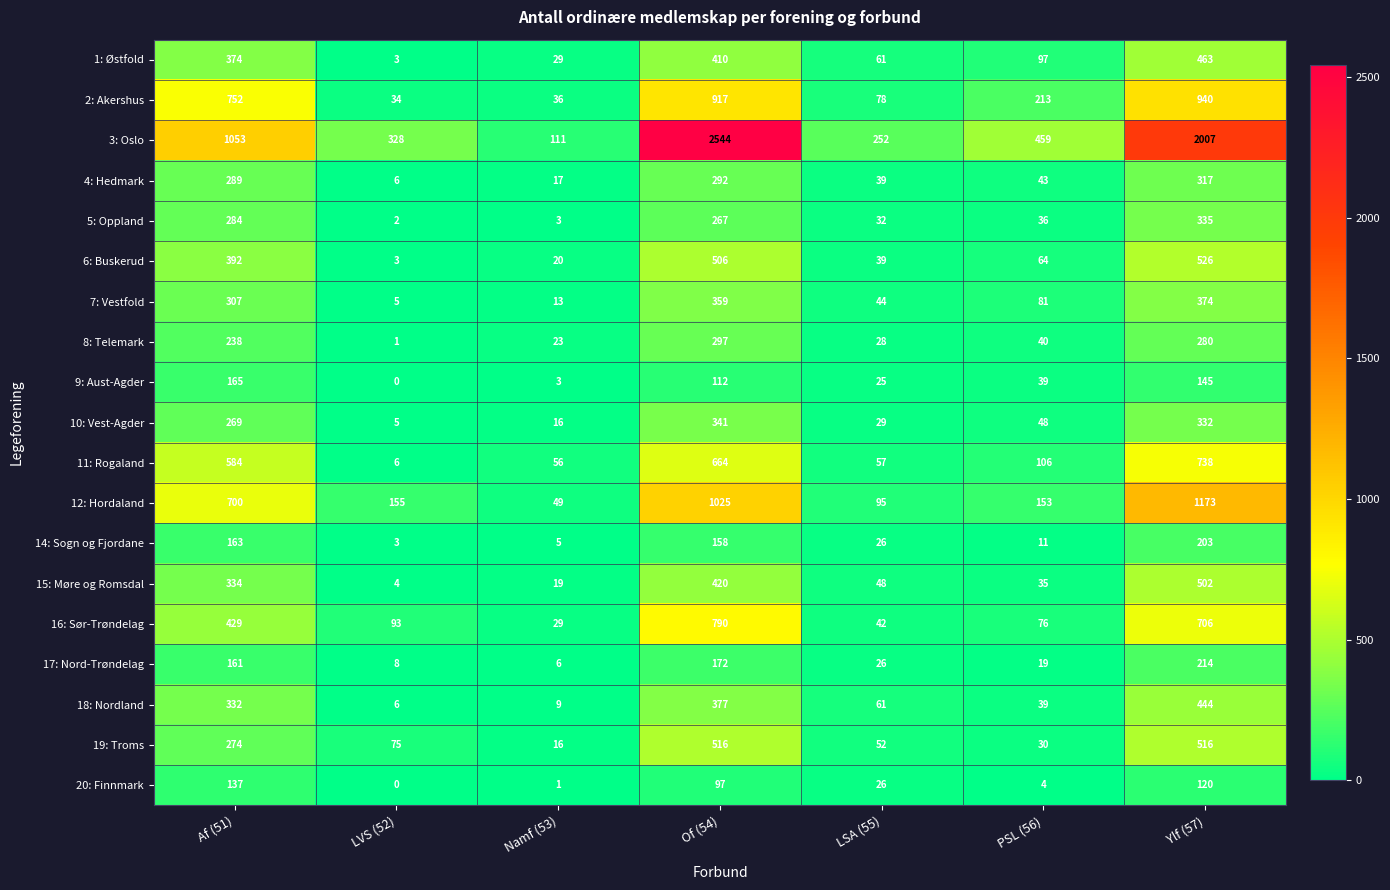

What is the total value across all series at PSL (56)?

1593